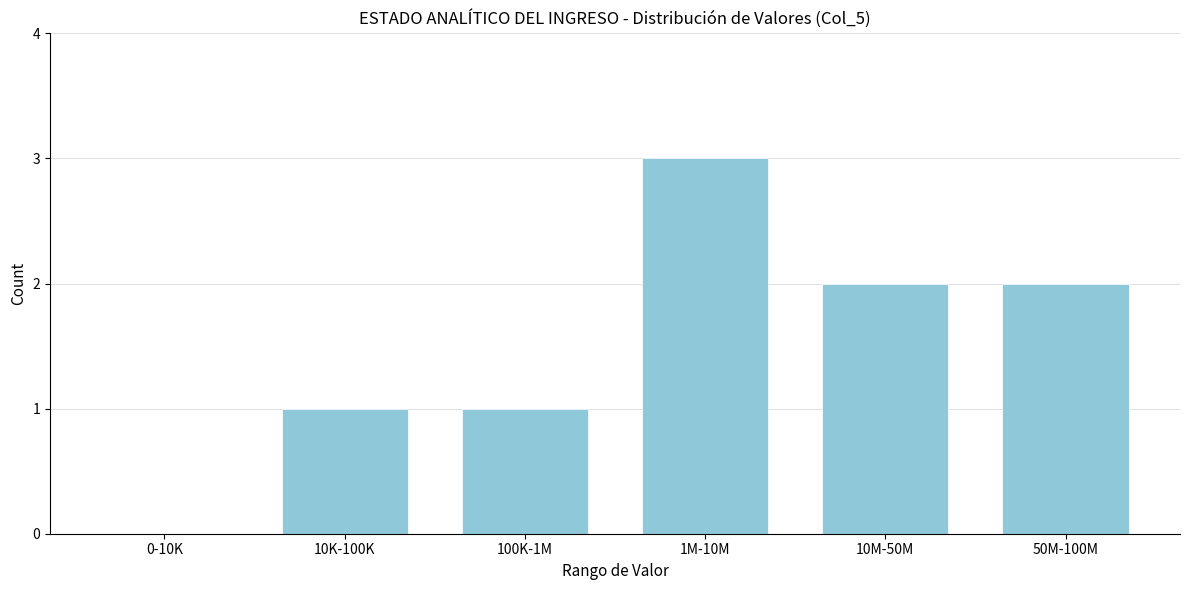

Reading left to right, transcribe all the data shown in this chart.

0-10K=0	10K-100K=1	100K-1M=1	1M-10M=3	10M-50M=2	50M-100M=2